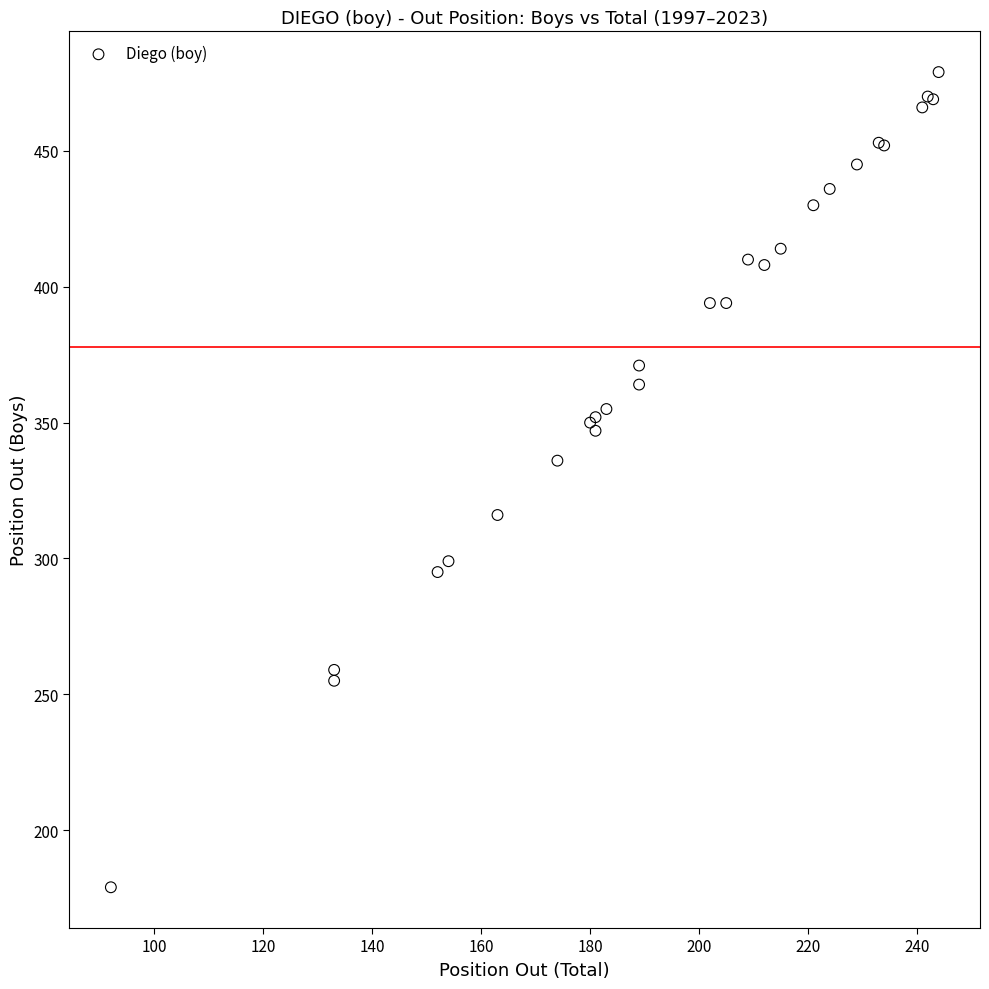

What Y value in the scatter plot is closest to 329?

336